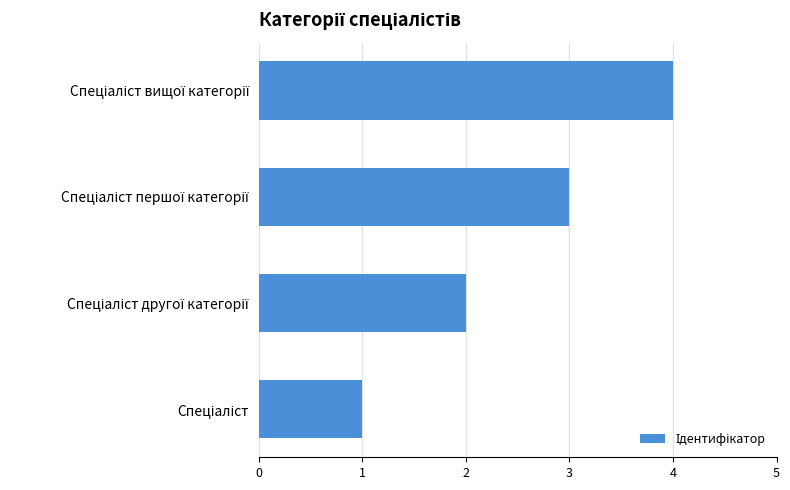

What is the greatest value displayed?

4